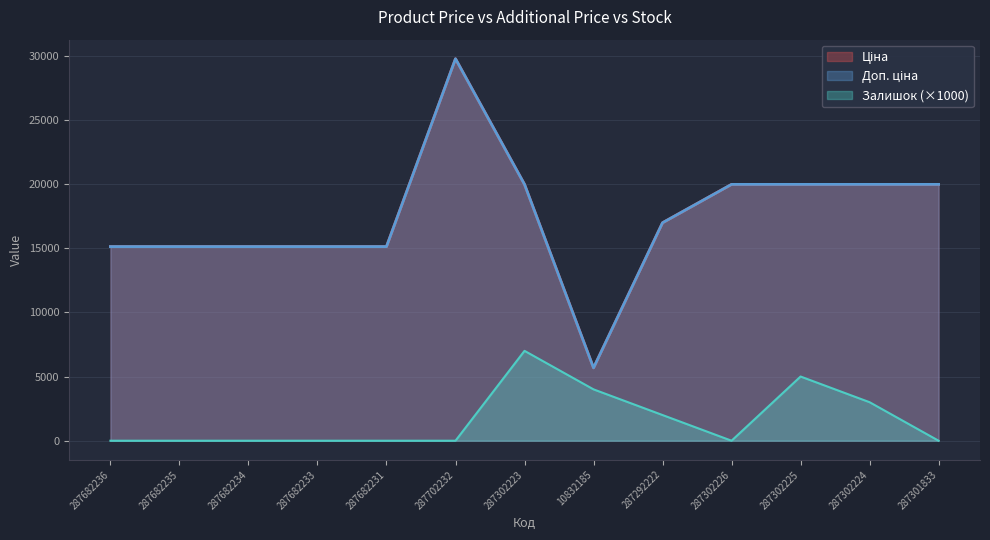

True or false: Ціна has a value of 19964.2 at 287302225.

True